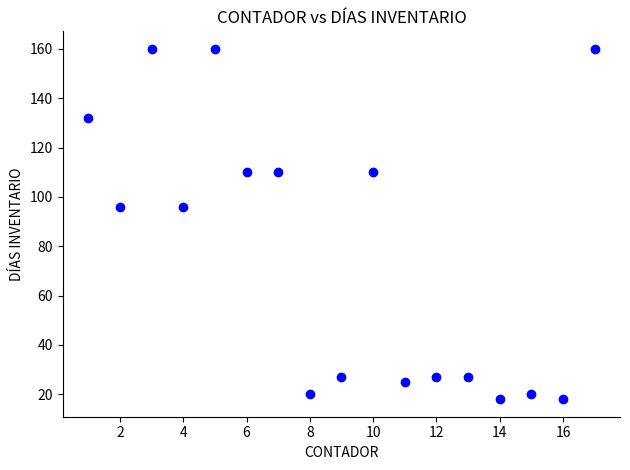

What is the range of Y values (max minus min)?

142